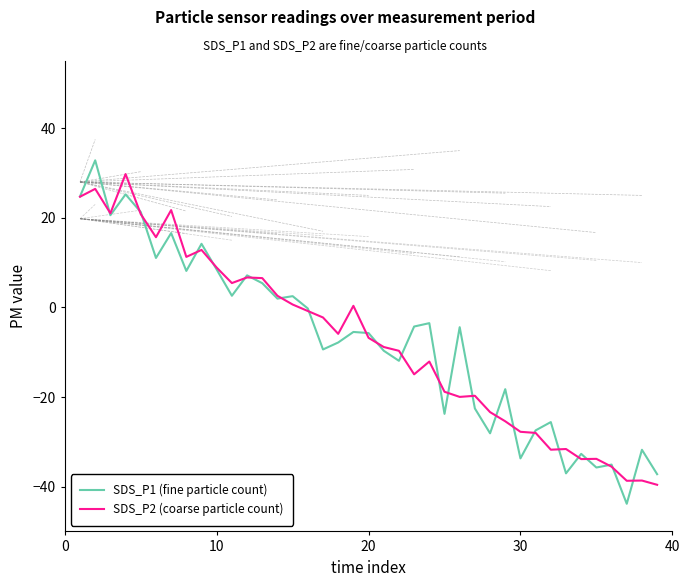

Which series has the largest range (max minus min)?

SDS_P1 (fine particle count)